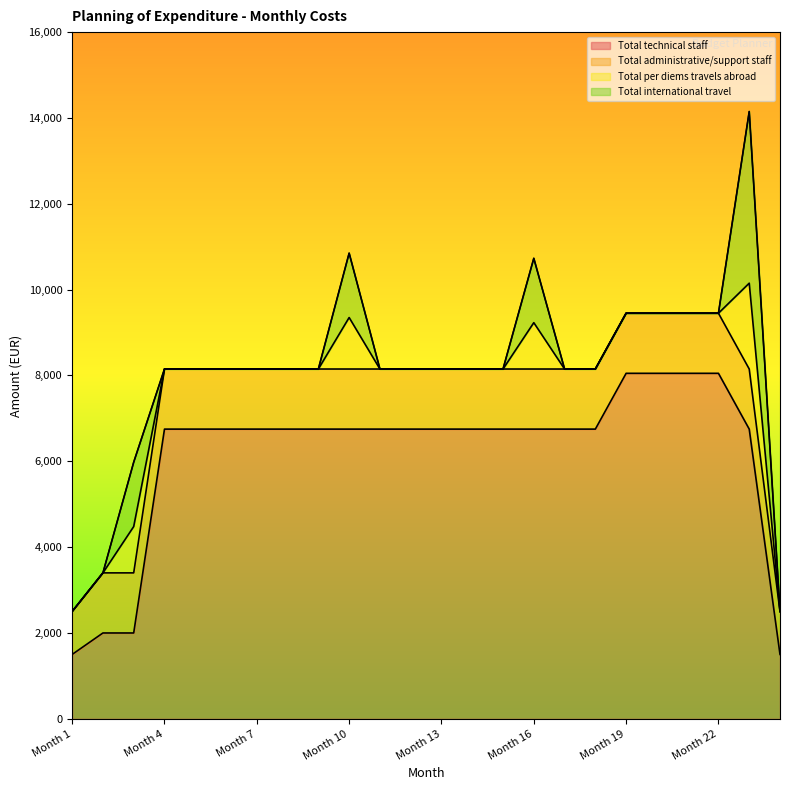

Is it true that Total technical staff equals 6750 at Month 9?

True